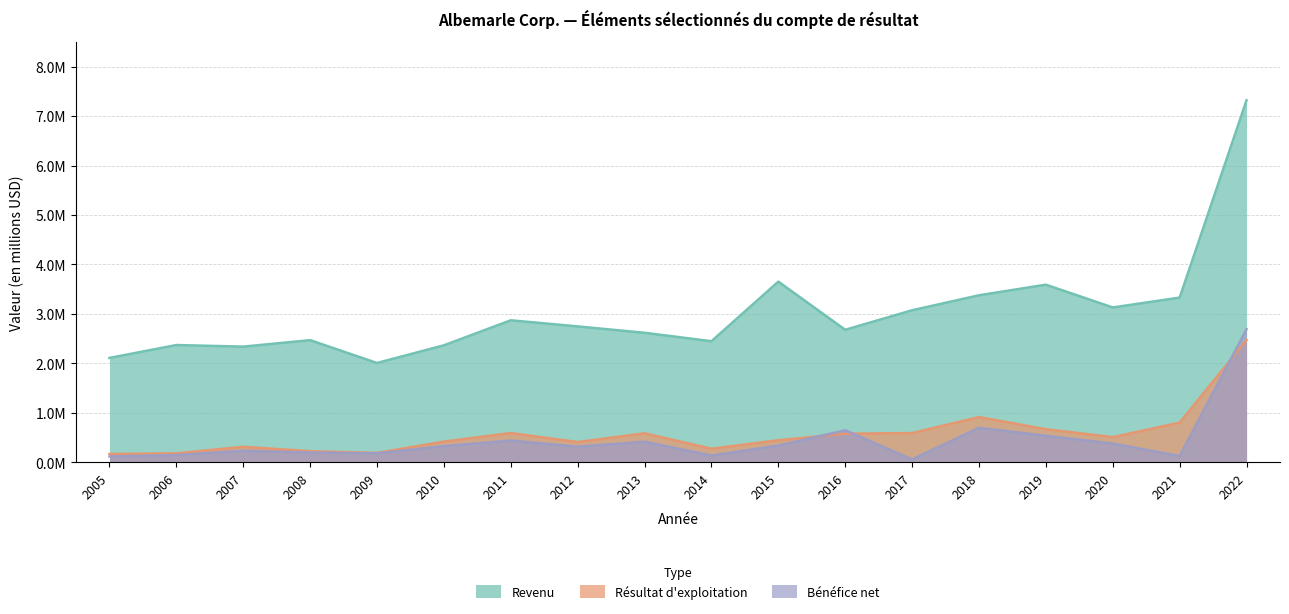

How many lines are shown in the chart?

3